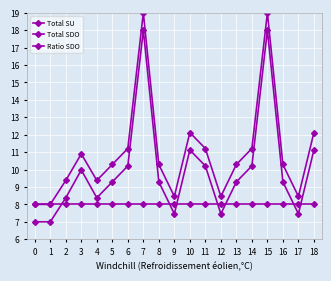

True or false: Ratio SDO has a value of 8.0 at 13.

True